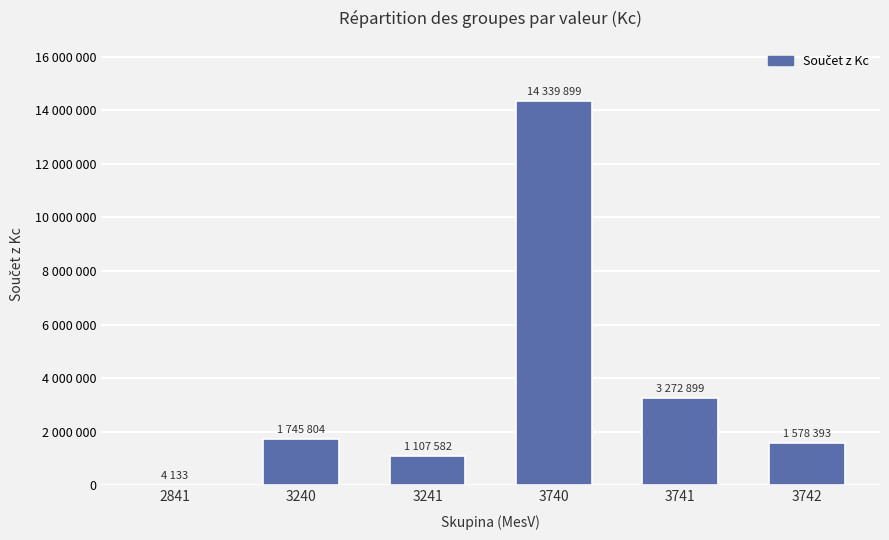

What is the difference between the values at 3741 and 3240?

1527094.6